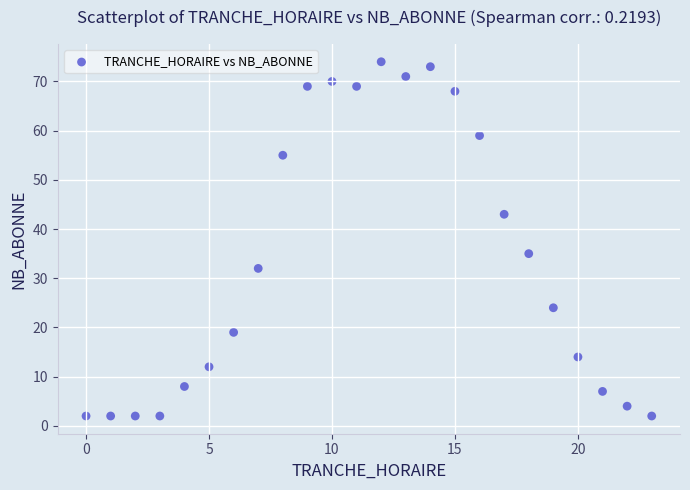

What is the range of Y values (max minus min)?

72